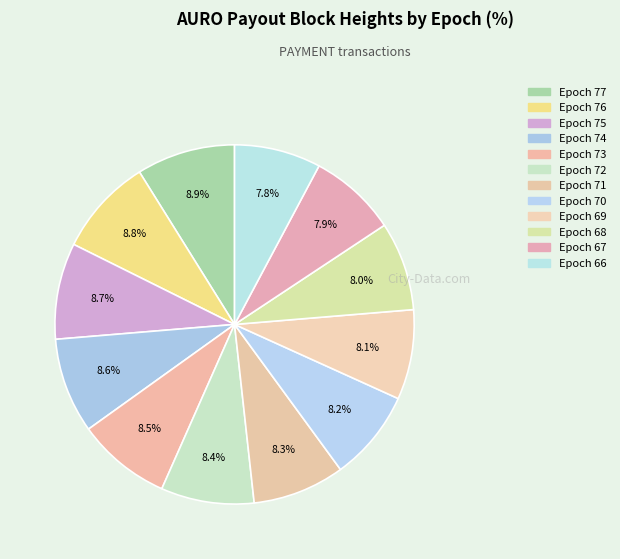

Count the number of slices in the pie.

12